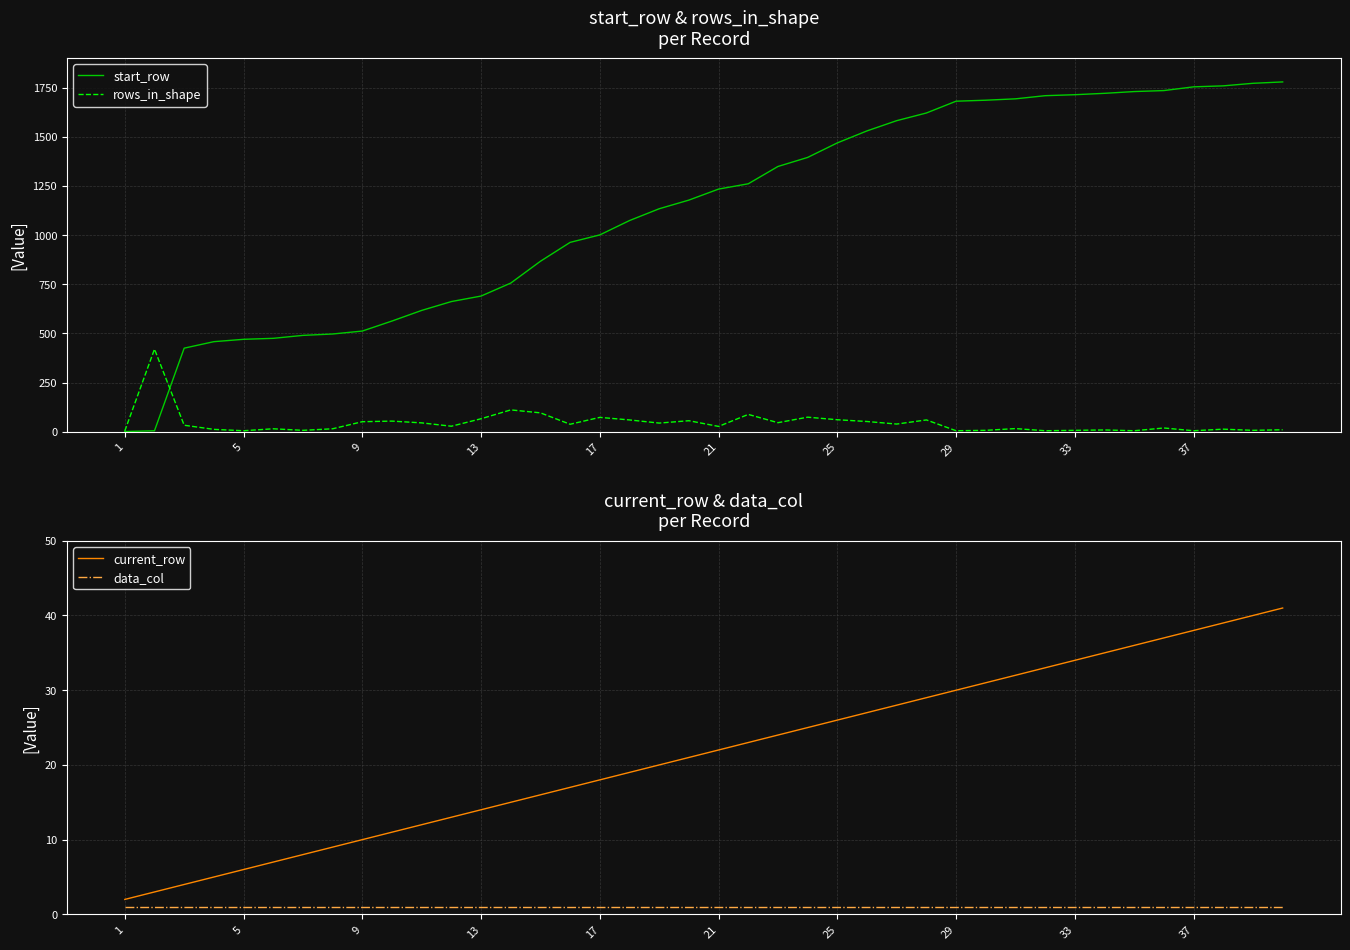

True or false: current_row and data_col cross at least once.

False